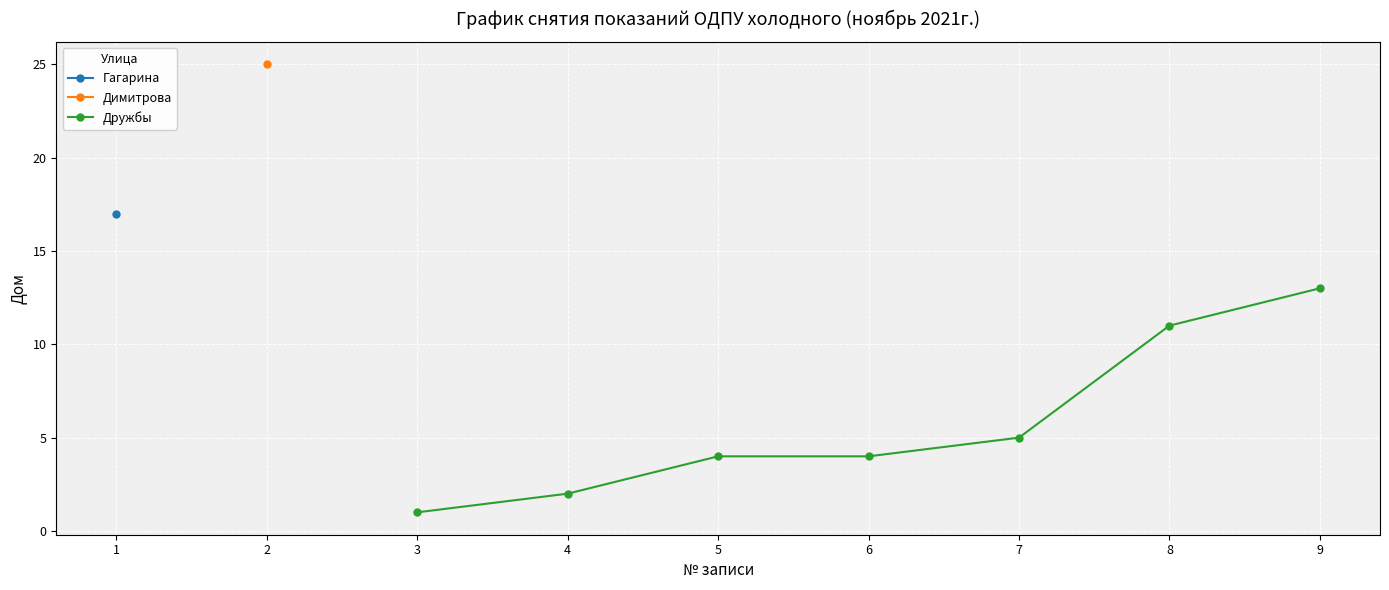

What is the value of the Дружбы point at the 7th from the left?

13